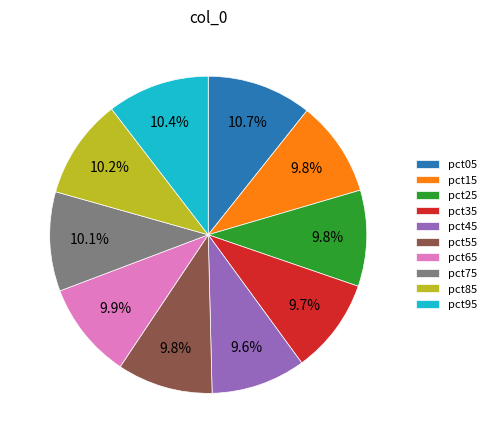

To the nearest percent, what percentage of the pie is pct45?

10%